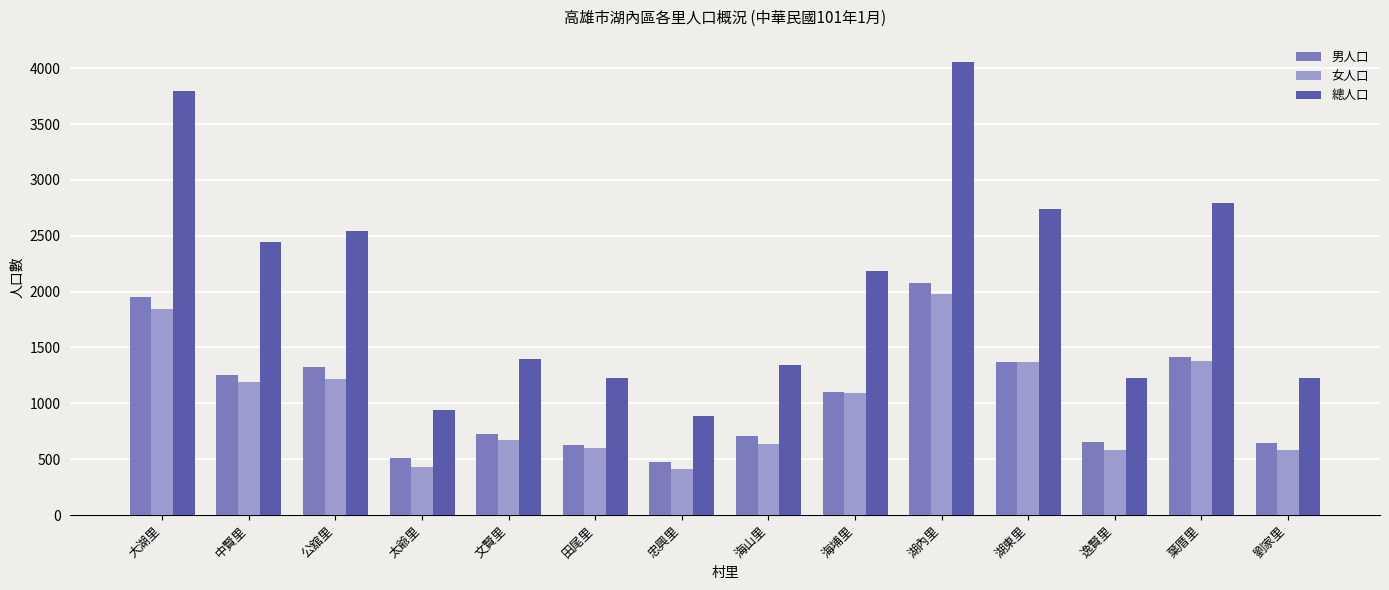

Which series changed the most between 中賢里 and 文賢里?

總人口